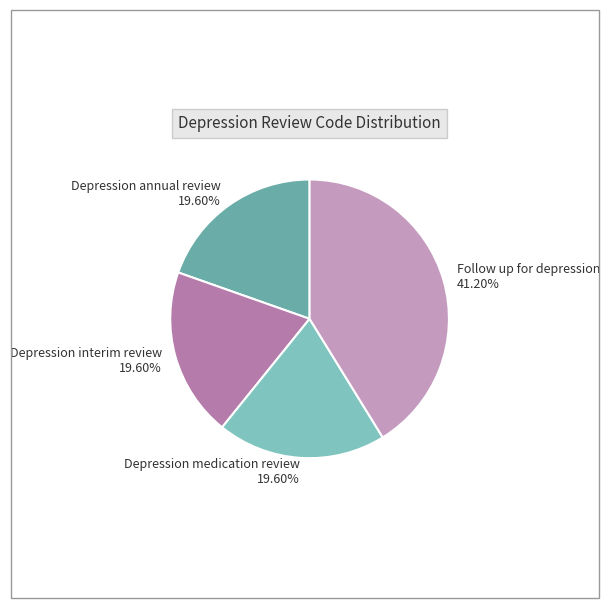

Does any single category account for the majority?

No